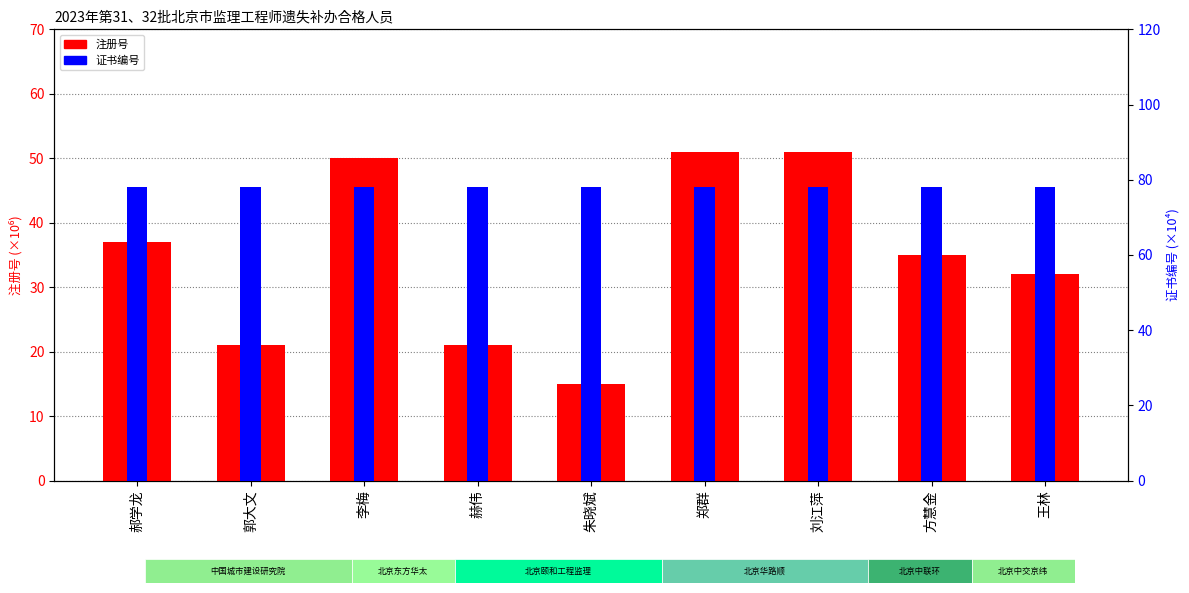

Reading right to left, what are all the values shown in this chart?

注册号 (×10⁶): 32.0	35.0	51.0	51.0	15.0	21.0	50.0	21.0	37.0
证书编号 (×10⁴): 78.2	78.2	78.2	78.2	78.2	78.2	78.2	78.2	78.2